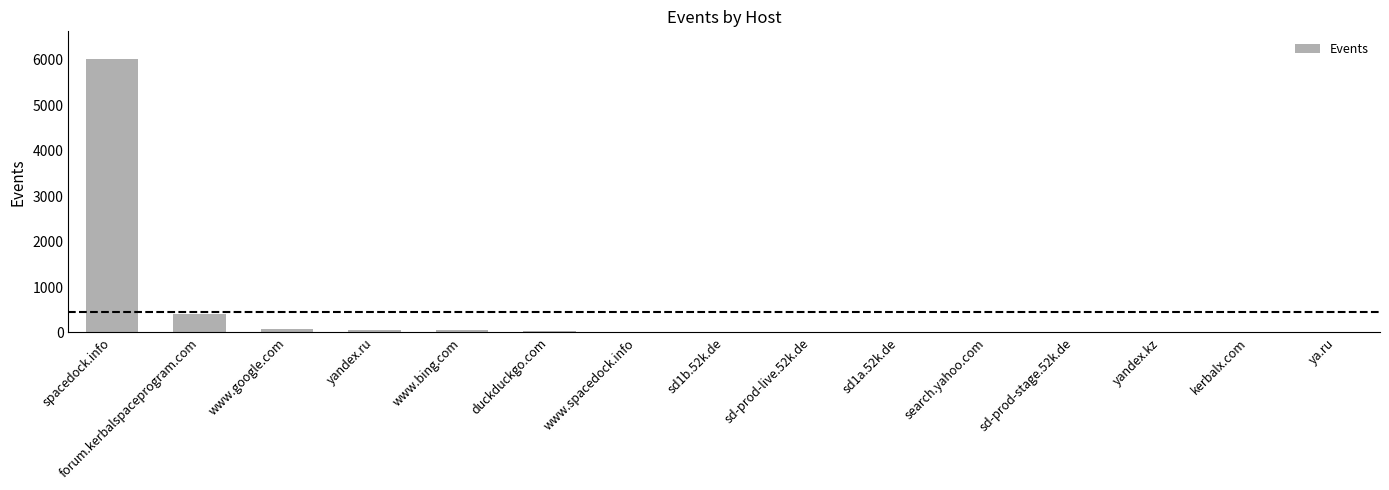

Which category has the highest value across all series?

spacedock.info